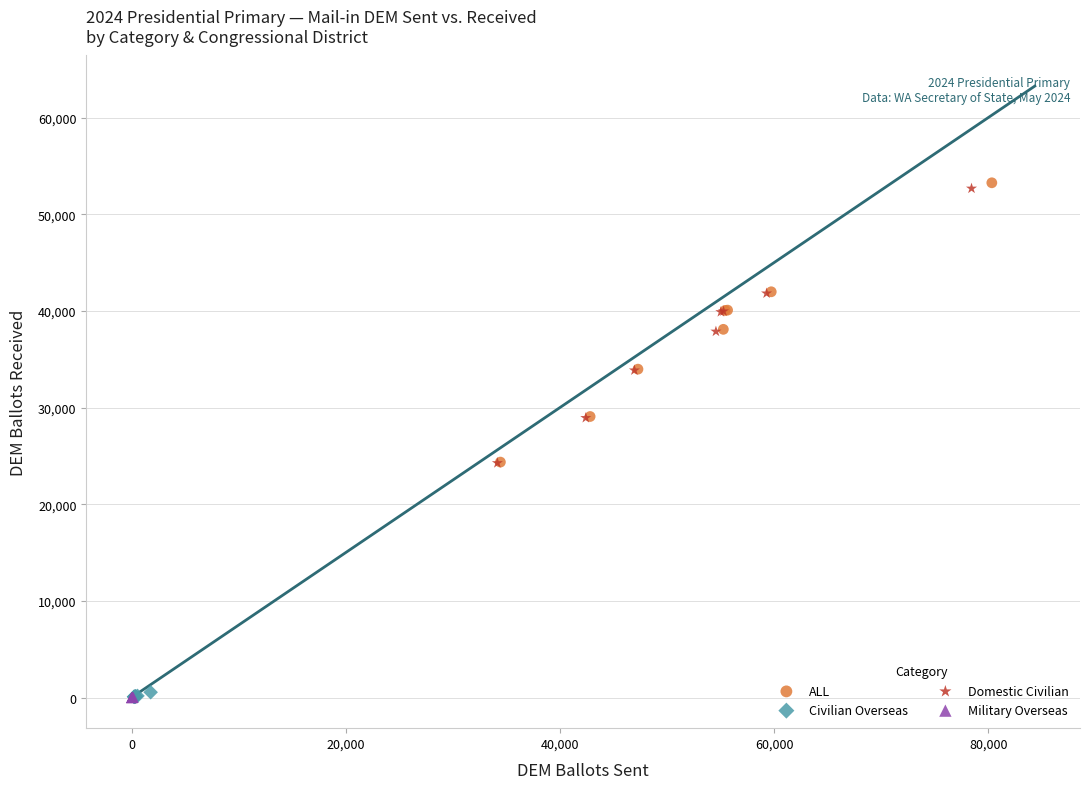

Which series has the widest spread of Y values?

ALL